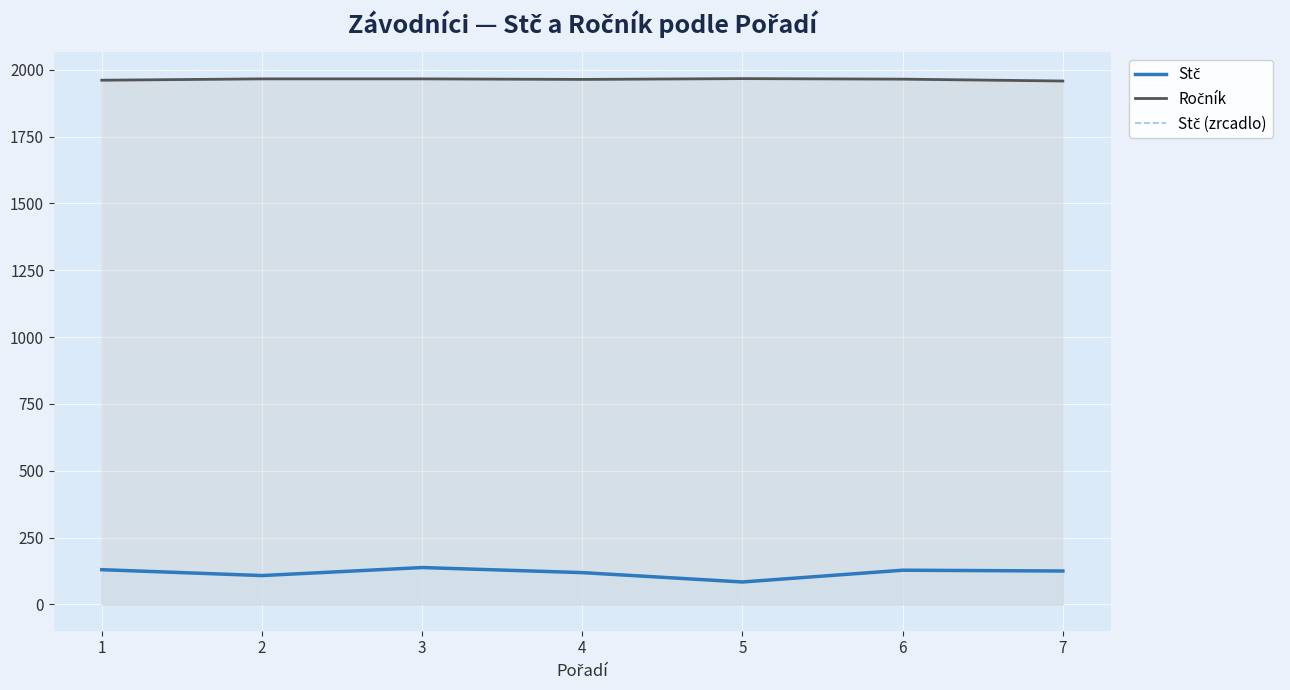

What value does the Ročník series have at 7?

1958